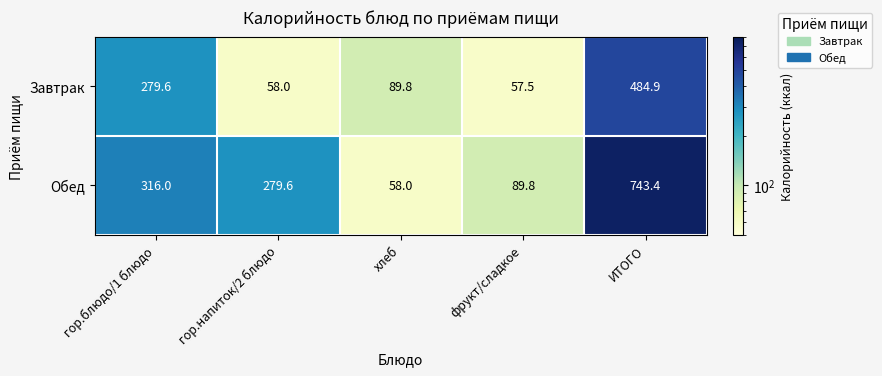

Reading left to right, transcribe all the data shown in this chart.

Завтрак: гор.блюдо/1 блюдо=279.6	гор.напиток/2 блюдо=58.0	хлеб=89.8	фрукт/сладкое=57.5	ИТОГО=484.9
Обед: гор.блюдо/1 блюдо=316.0	гор.напиток/2 блюдо=279.6	хлеб=58.0	фрукт/сладкое=89.8	ИТОГО=743.4